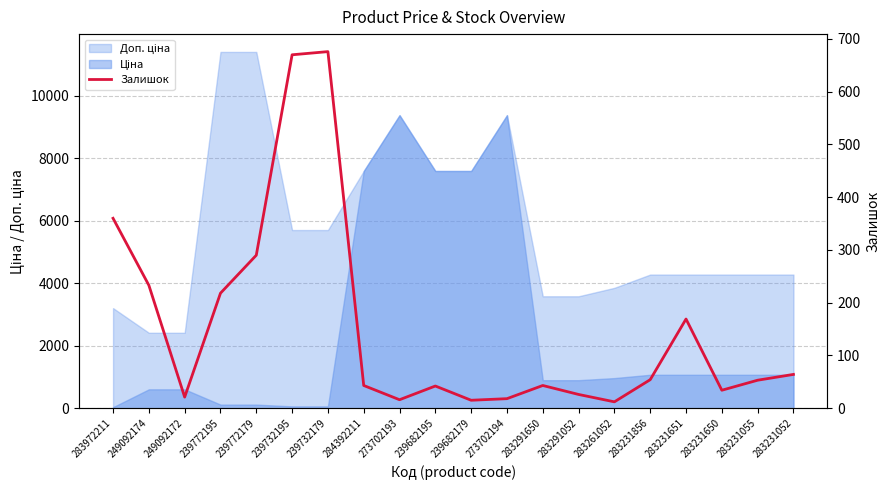

Does the chart have visible grid lines?

Yes